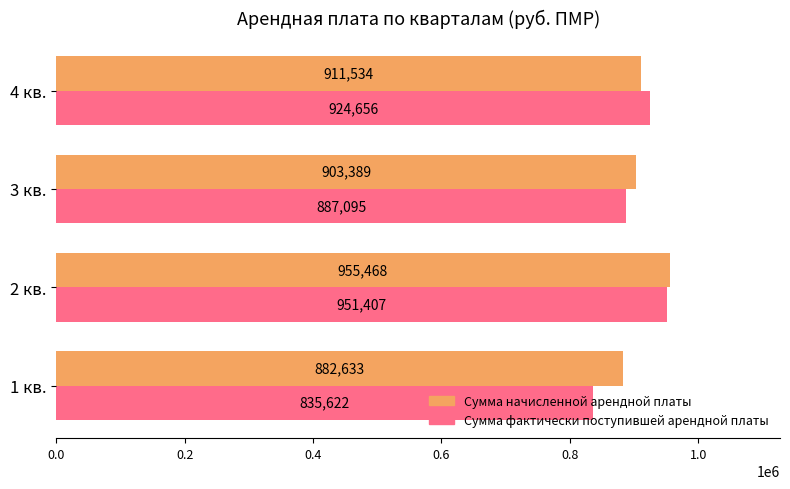

Which category has the highest value in the Сумма начисленной арендной платы series?

2 кв.